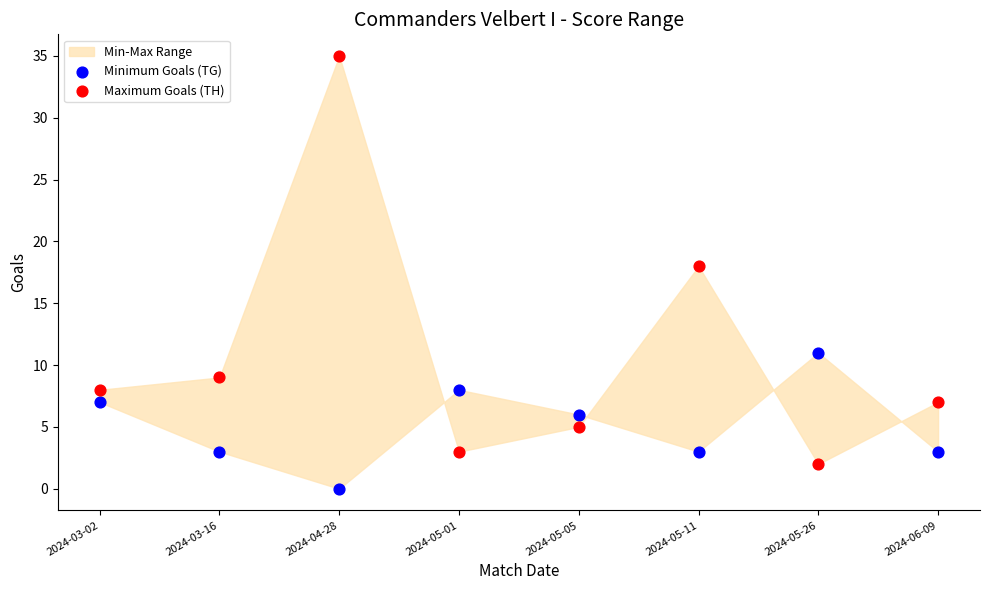

Across all series, what Y value is closest to 17?

18